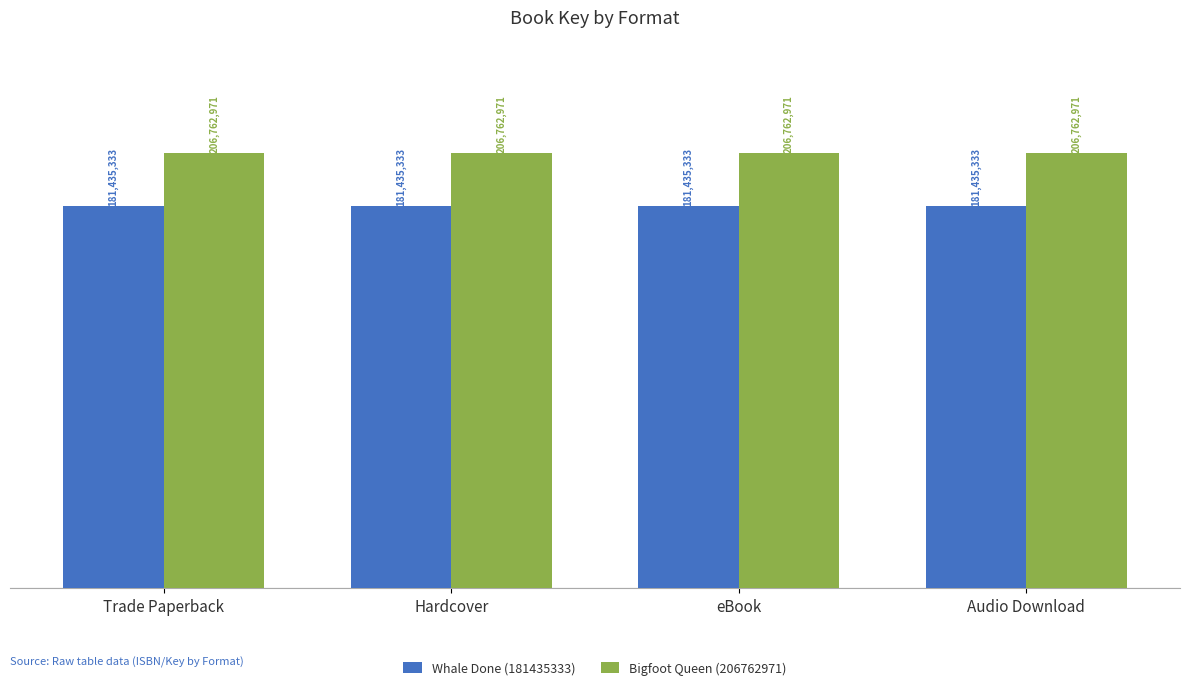

Rank the series by their maximum value, from lowest to highest.

Whale Done (181435333), Bigfoot Queen (206762971)